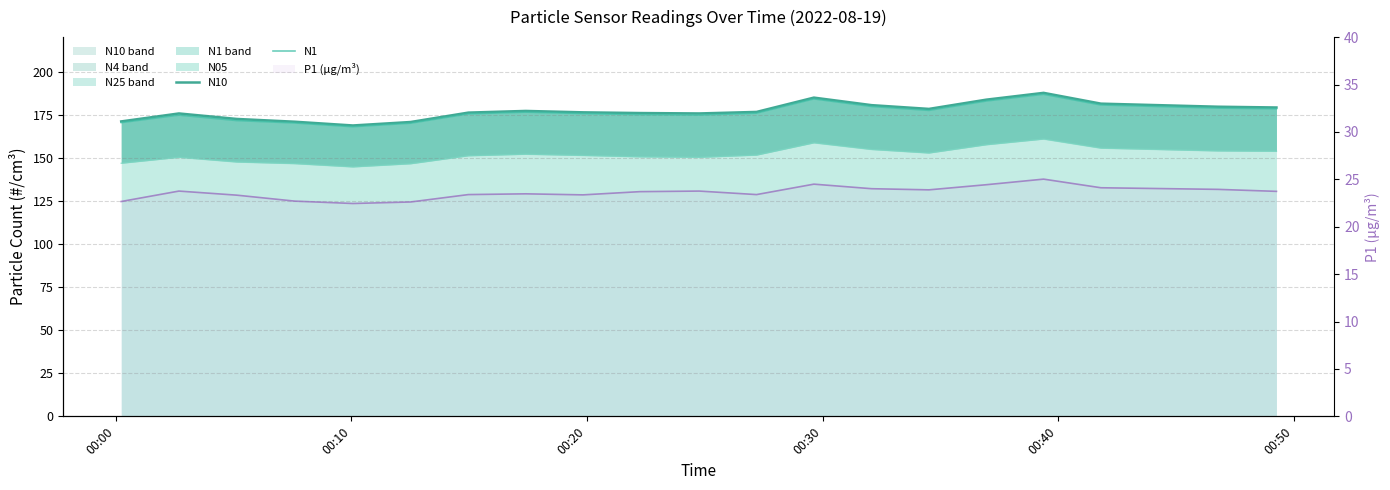

How many values in the N1 series exceed 175?

13